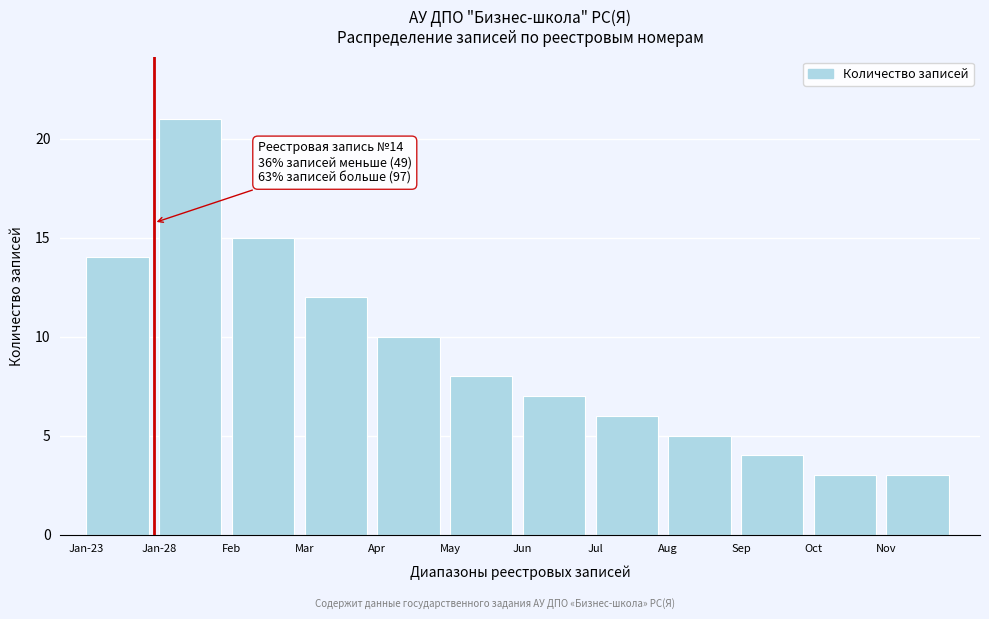

Reading right to left, transcribe all the data shown in this chart.

Nov=3	Oct=3	Sep=4	Aug=5	Jul=6	Jun=7	May=8	Apr=10	Mar=12	Feb=15	Jan-28=21	Jan-23=14